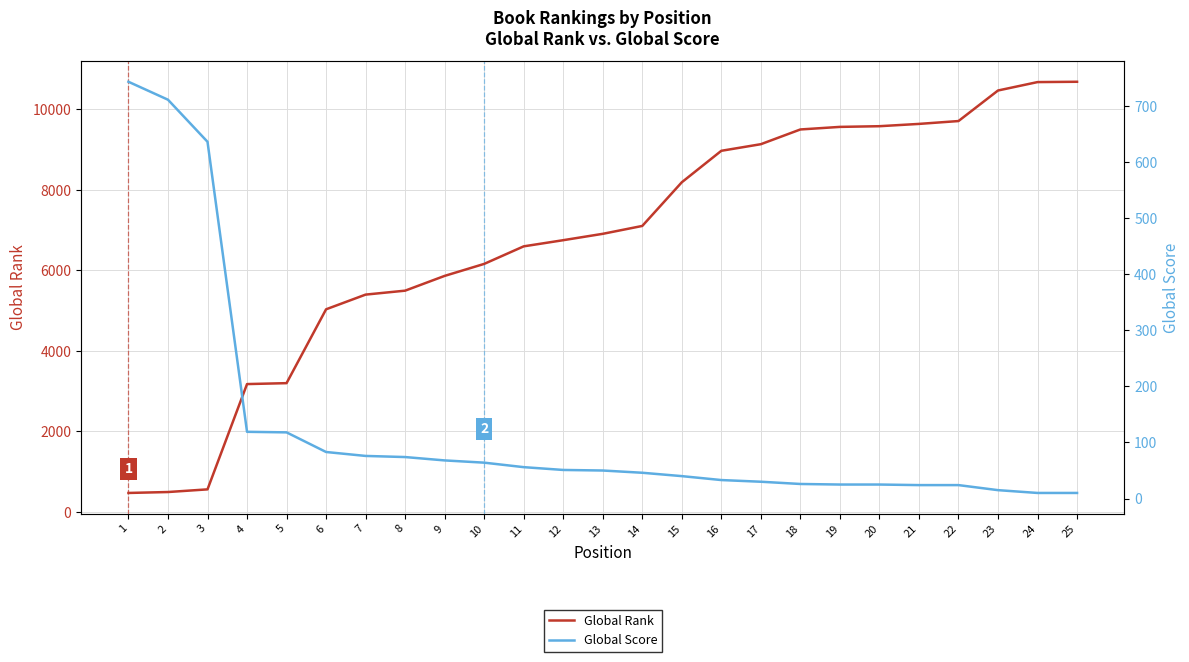

How many lines are shown in the chart?

2